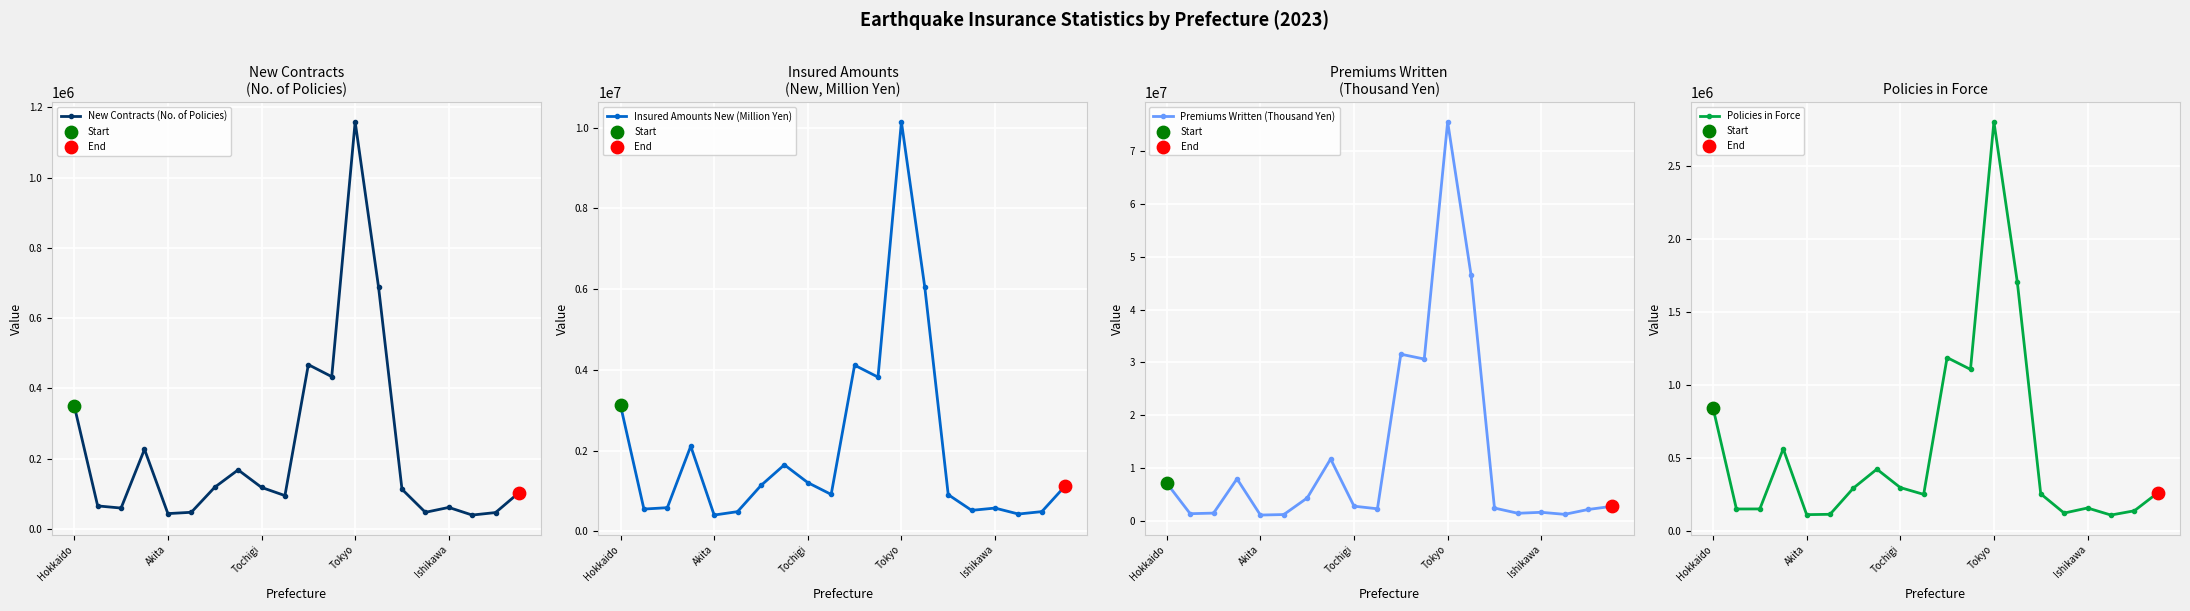

Which series reaches the minimum Y coordinate?

New Contracts (No. of Policies)